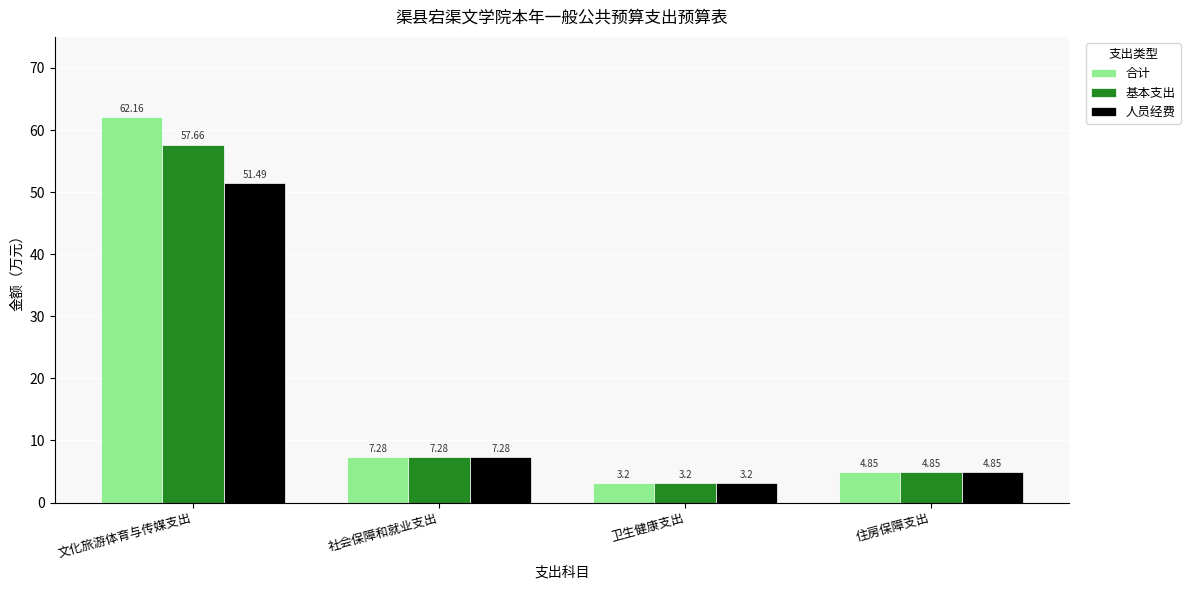

What are all the series names shown in the legend?

合计, 基本支出, 人员经费